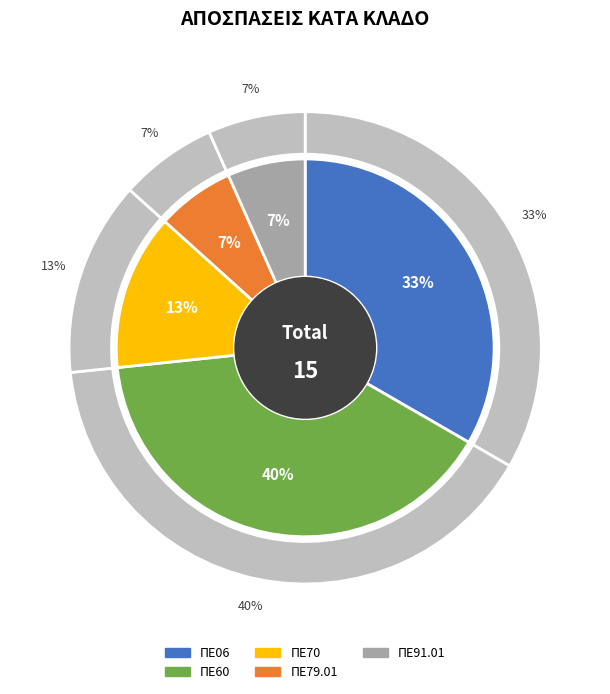

Rank the categories by value from highest to lowest.

ΠΕ60, ΠΕ06, ΠΕ70, ΠΕ79.01, ΠΕ91.01